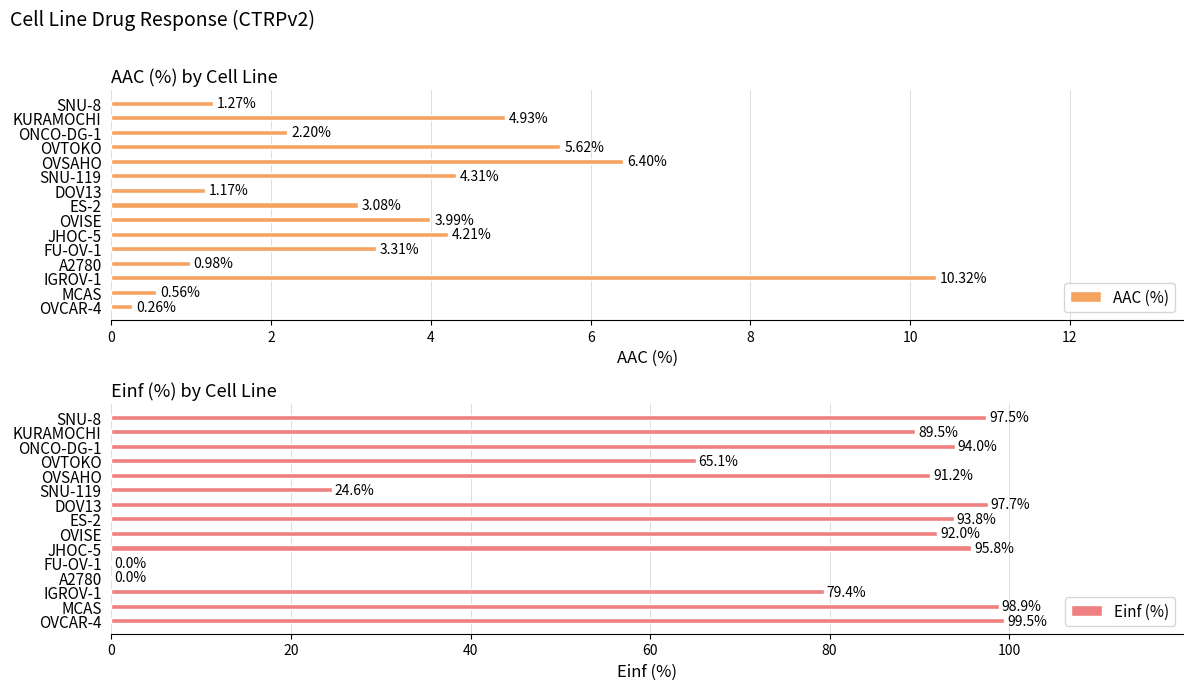

How many groups of bars are there?

15